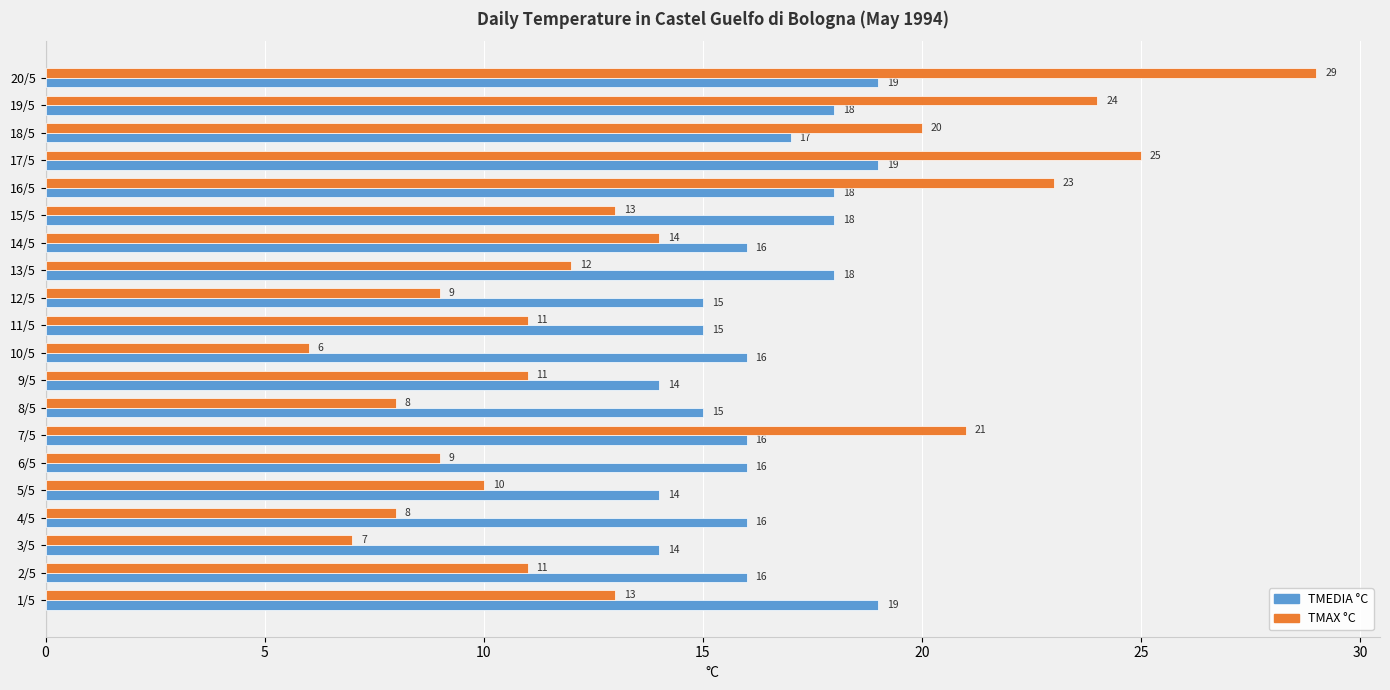

What is the sum of the TMAX °C values at 16/5 and 17/5?

48